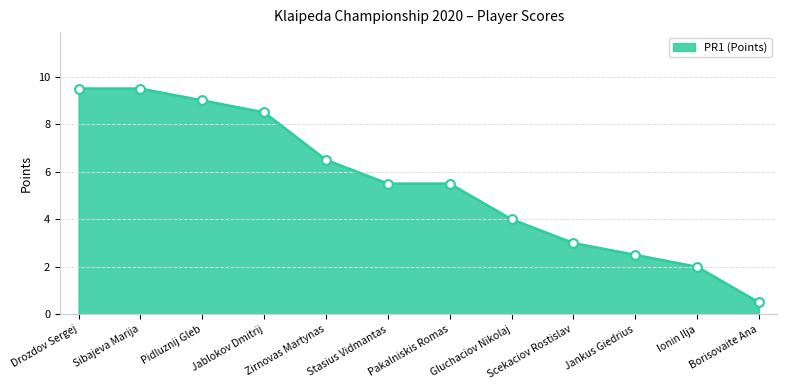

What is the change in value from Sibajeva Marija to Jankus Giedrius?

-7.0